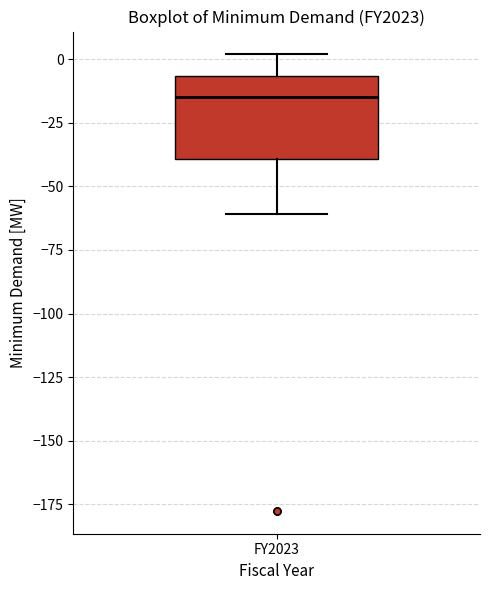

Read this box plot against the y-axis: the position of the median line, the range covered by the box, and the ends of both whiskers. The values are not printed on the chart, so give them approximately, as read against the axis.

median -15, box -40 to -5, whiskers -60 to 0